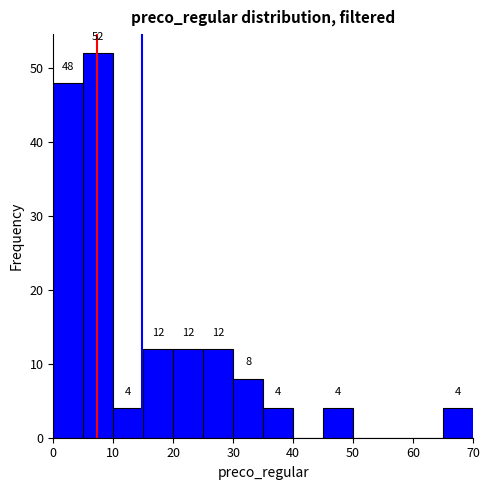

Over which range of the x-axis is the bar tallest?

5 to 10